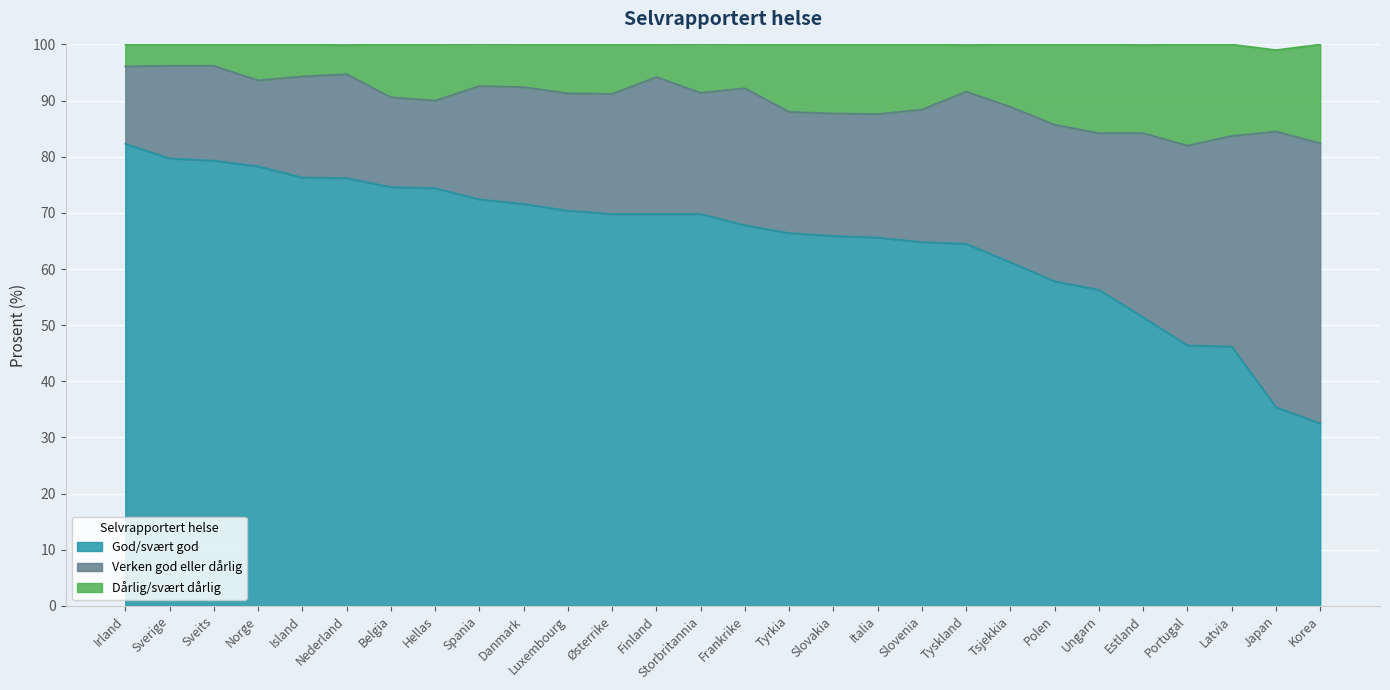

What is the approximate value of God/svært god at Tyskland?

64.5